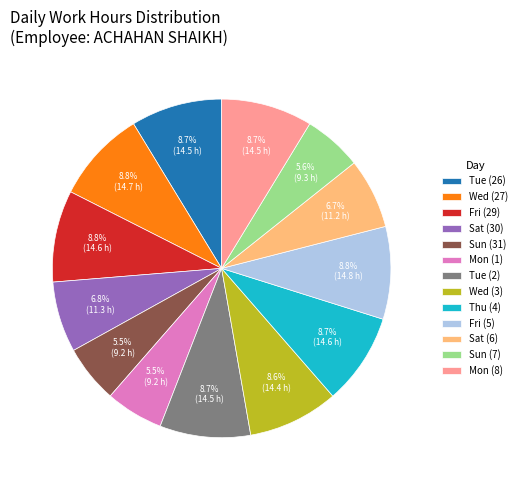

Does Sun (7) account for over 50% of the chart?

No